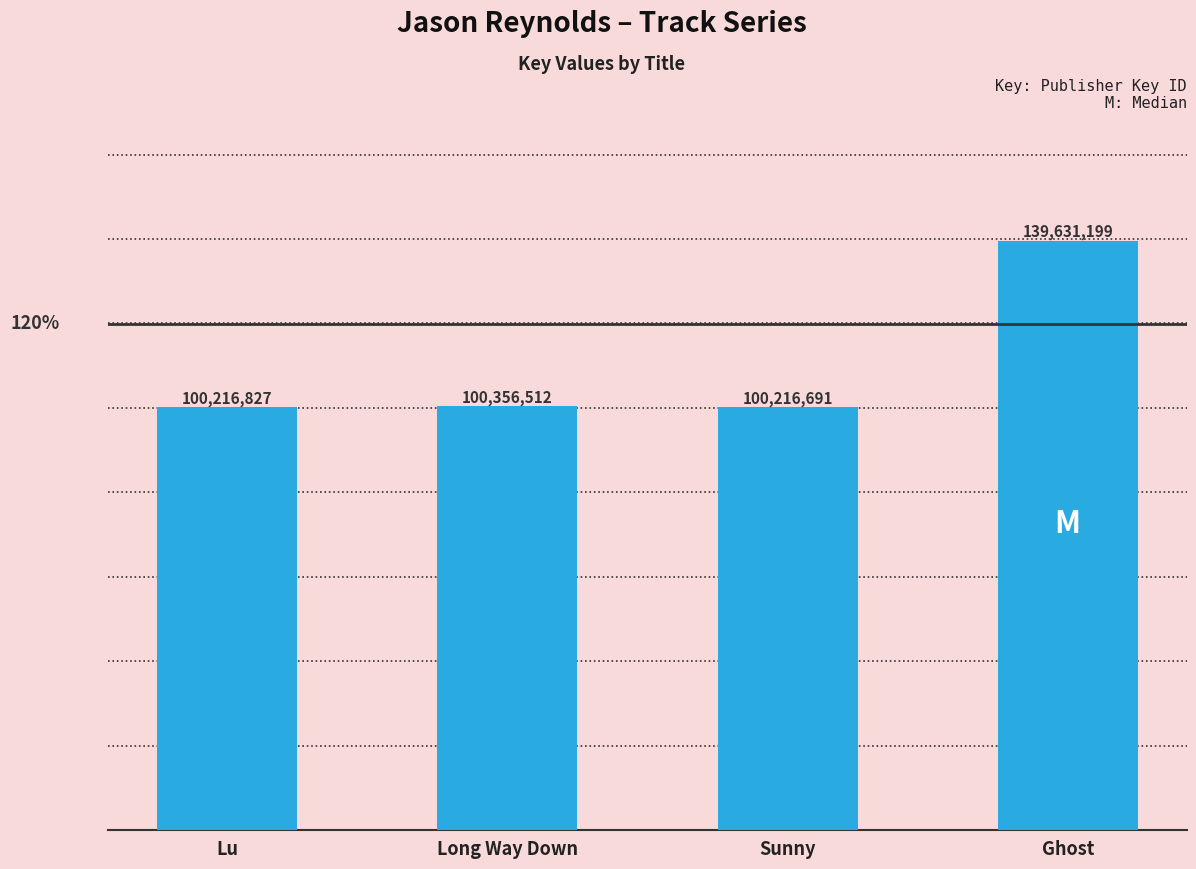

What value does the data have at Ghost?

139631199